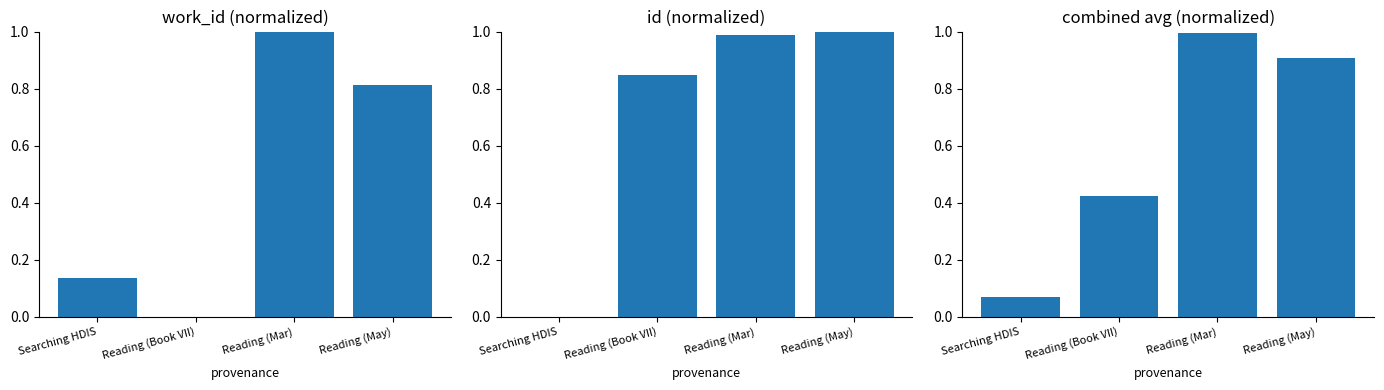

Is it true that id equals 1.3 at Reading (Mar)?

False